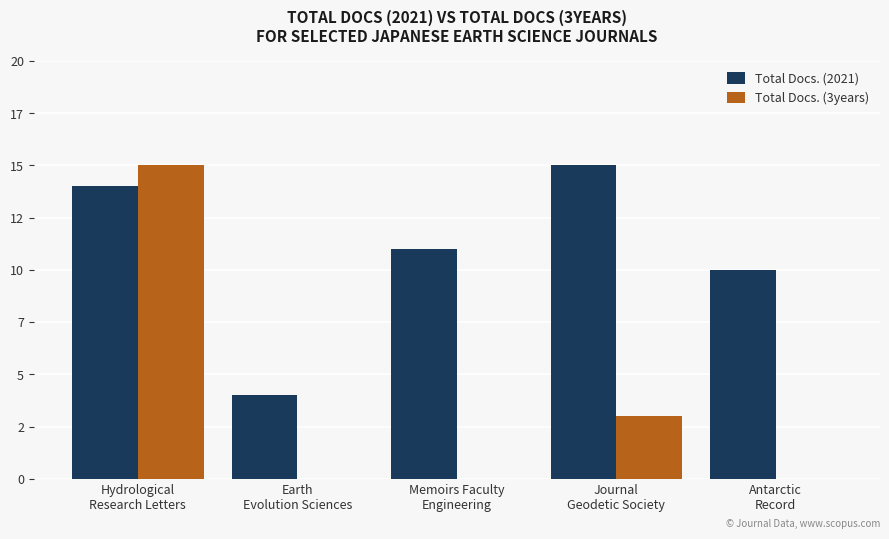

What is the maximum value for Total Docs. (3years)?

15